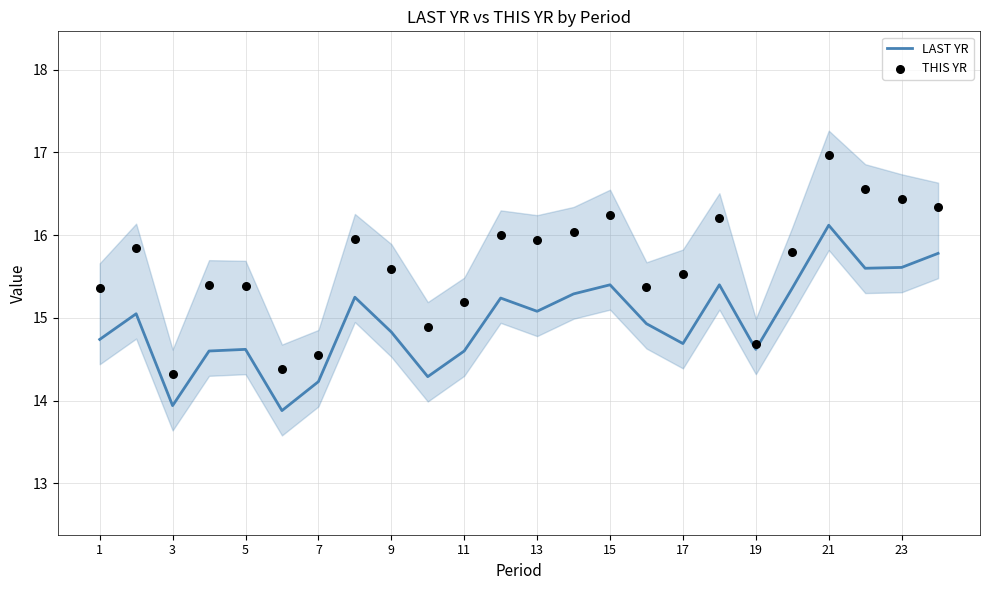

Which series reaches the minimum Y coordinate?

LAST YR